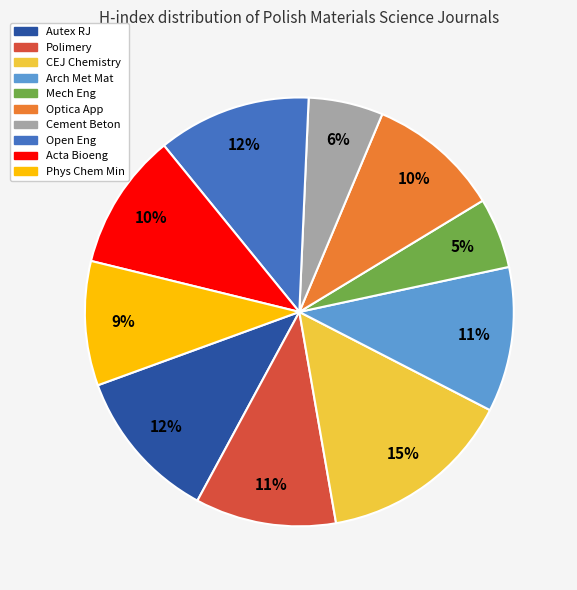

To the nearest percent, what is the average slice percentage?

10%